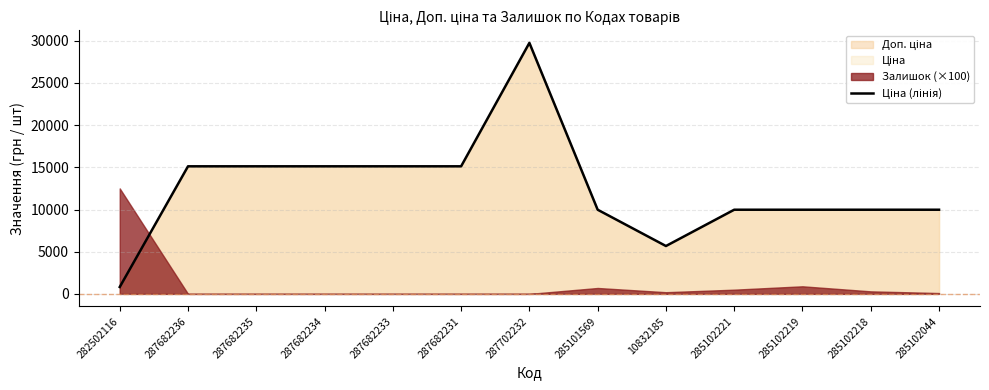

Reading left to right, transcribe all the data shown in this chart.

818.5	15120.0	15120.0	15120.0	15120.0	15120.0	29747.2	9975.0	5673.8	9975.0	9975.0	9975.0	9975.0